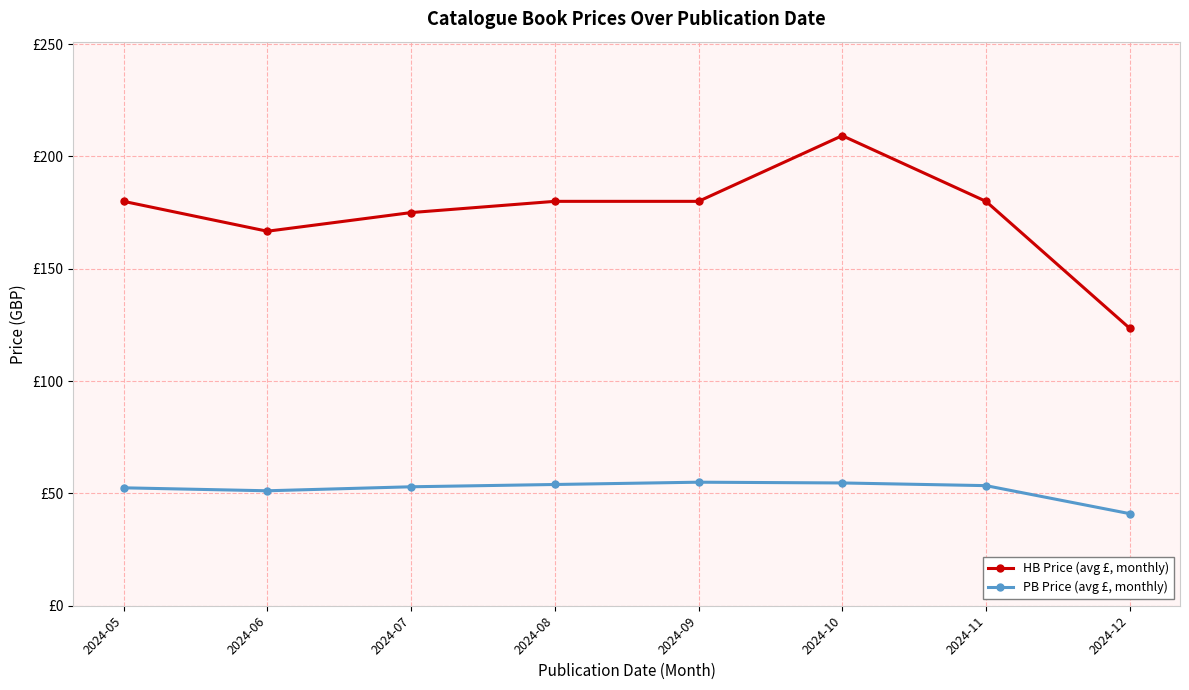

At how many categories does at least one series exceed 100?

8